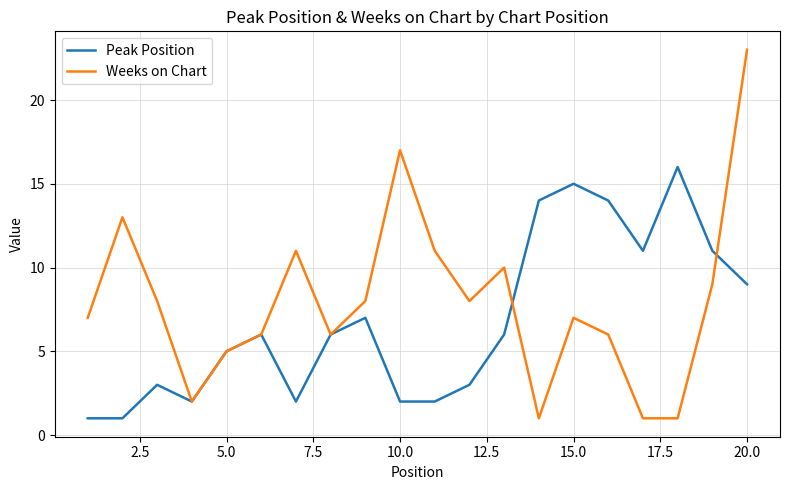

Which series has the largest range (max minus min)?

Weeks on Chart